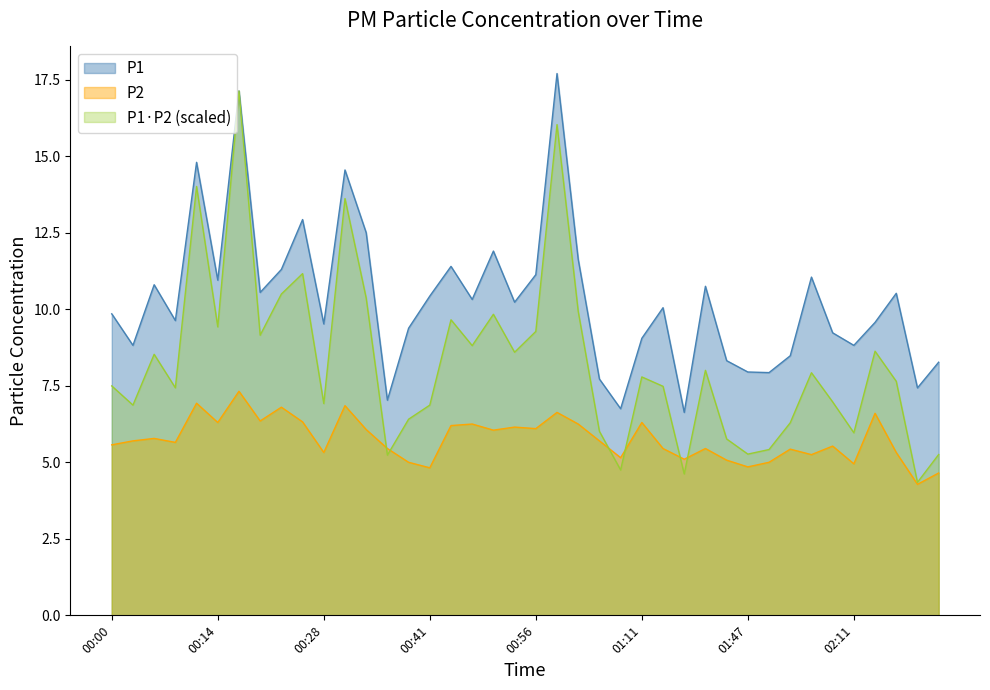

What is the minimum value for P2?

4.3